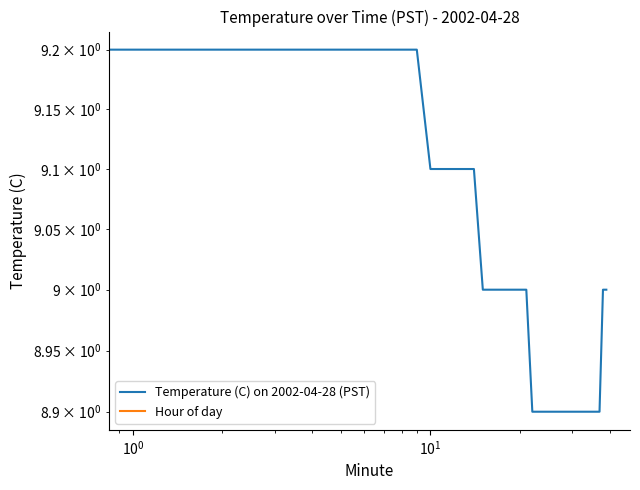

What is the total value across all series at 33?

8.9